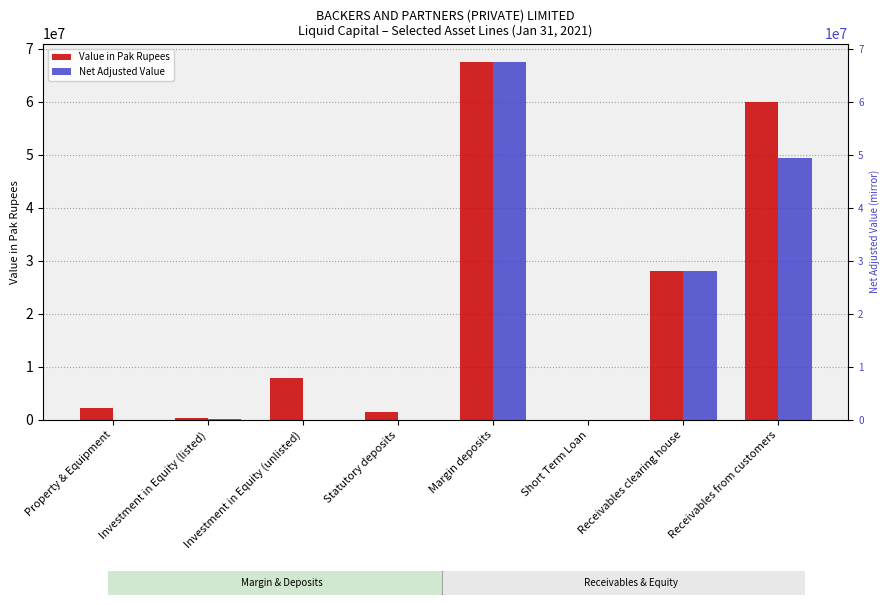

What is the difference between the highest and lowest values at Statutory deposits?

1530000.0